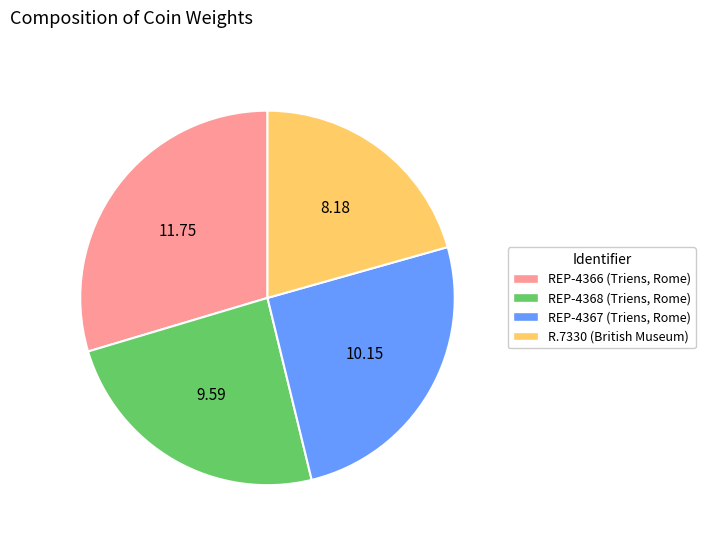

Do R.7330 (British Museum) and REP-4368 (Triens, Rome) together represent more than half of the pie?

No